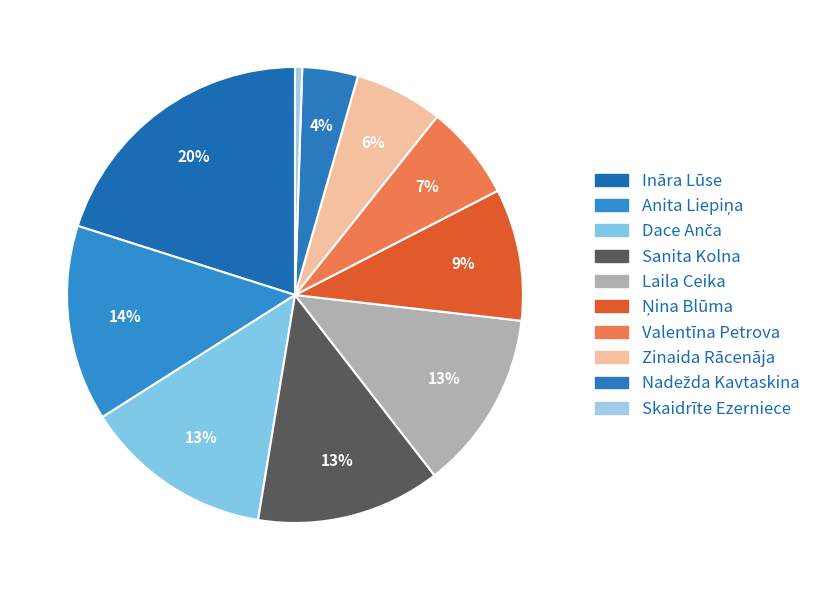

To the nearest percent, what is the difference between the Anita Liepiņa and Nadežda Kavtaskina slice percentages?

10%